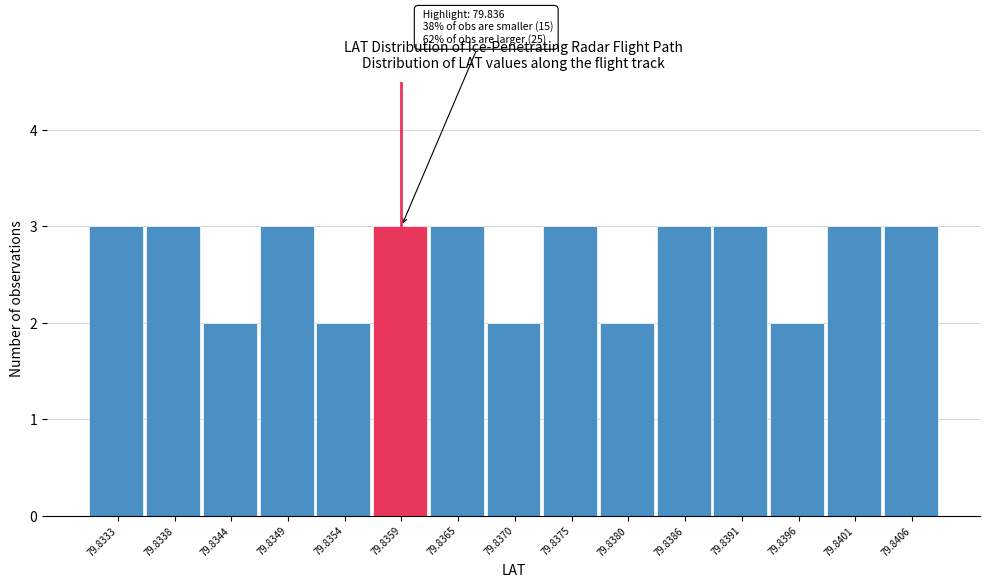

Reading right to left, list all the values displayed in this chart.

3	3	2	3	3	2	3	2	3	3	2	3	2	3	3